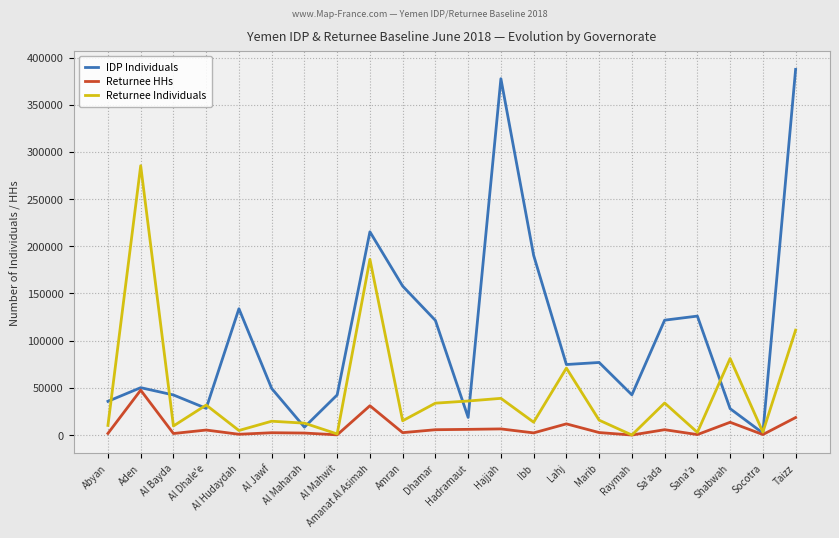

What is the highest value of the Returnee Individuals series?

285360